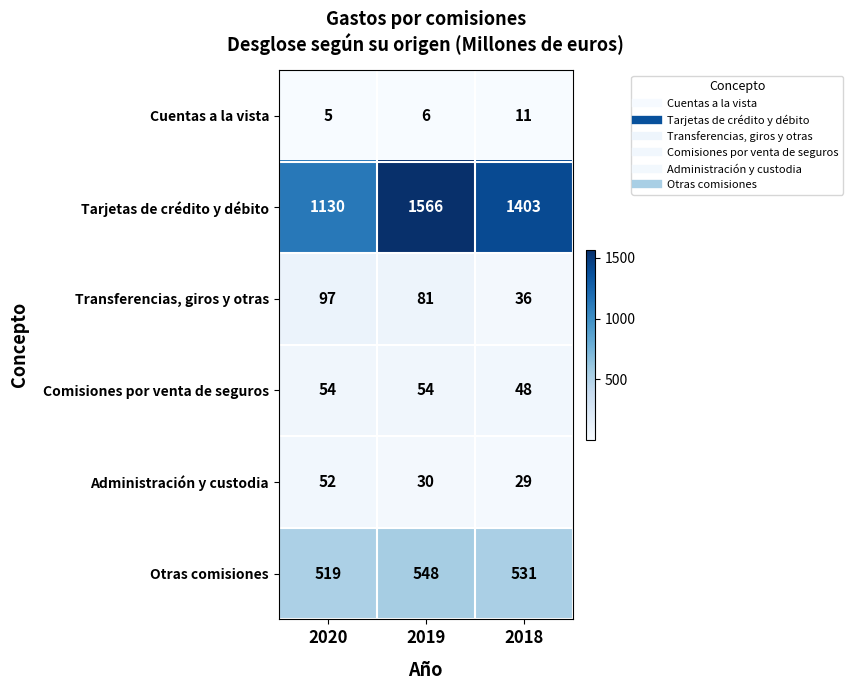

Which series has the largest total across all categories?

Tarjetas de crédito y débito